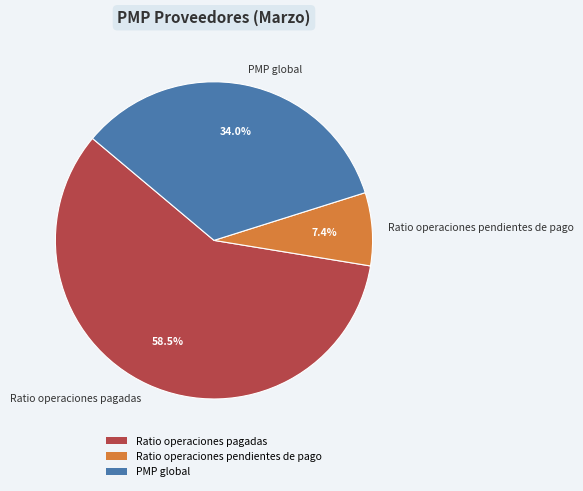

Count the number of slices in the pie.

3